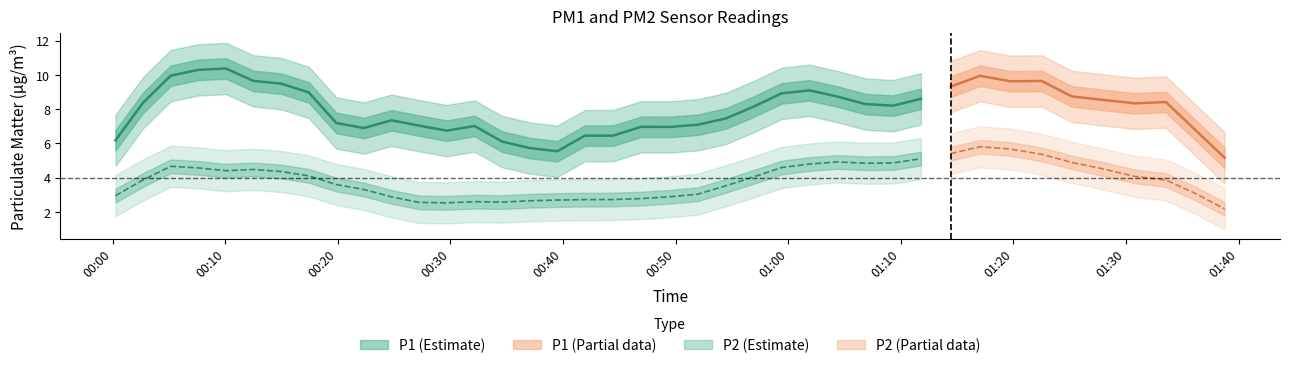

True or false: P2 and P1 cross at least once.

False